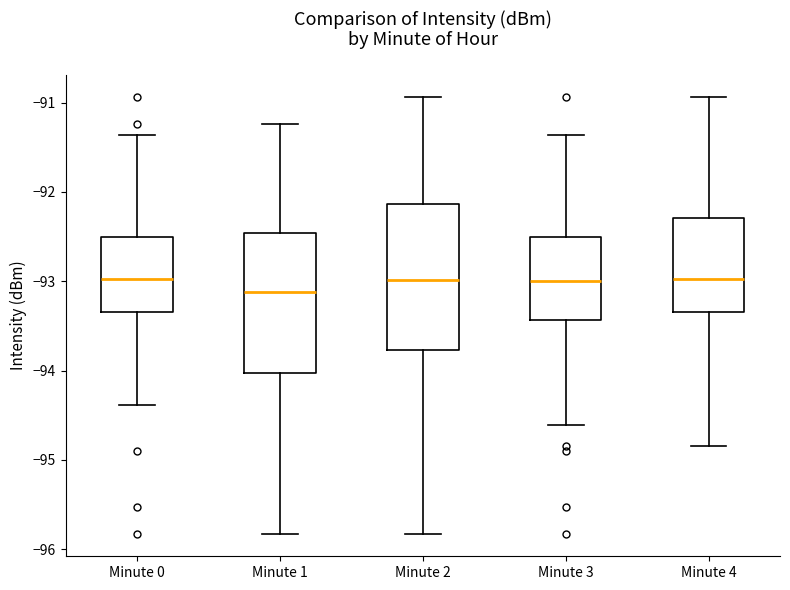

Reading left to right, transcribe this box plot: for each box, give where its median line is, the range the box spans, and where its two whiskers end, as read against the y-axis. The values are not printed on the chart, so give them approximately, as read against the axis.

Minute 0: median -93.0, box -93.3 to -92.5, whiskers -94.4 to -91.4
Minute 1: median -93.1, box -94.0 to -92.5, whiskers -95.8 to -91.2
Minute 2: median -93.0, box -93.8 to -92.1, whiskers -95.8 to -90.9
Minute 3: median -93.0, box -93.4 to -92.5, whiskers -94.6 to -91.4
Minute 4: median -93.0, box -93.3 to -92.3, whiskers -94.8 to -90.9